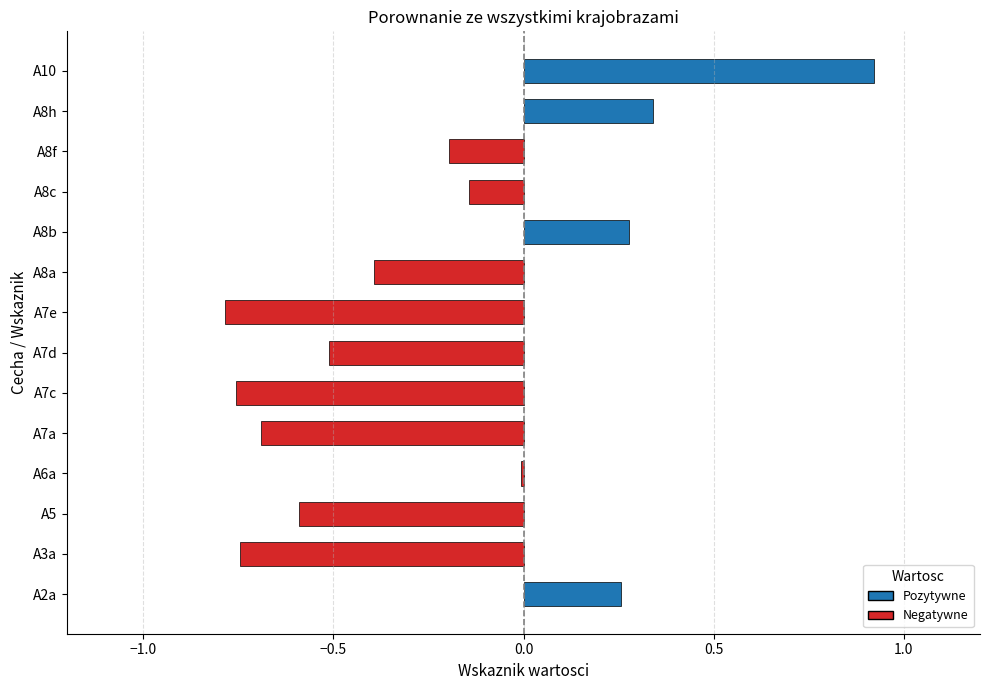

Between A8h and A3a, which is larger?

A8h